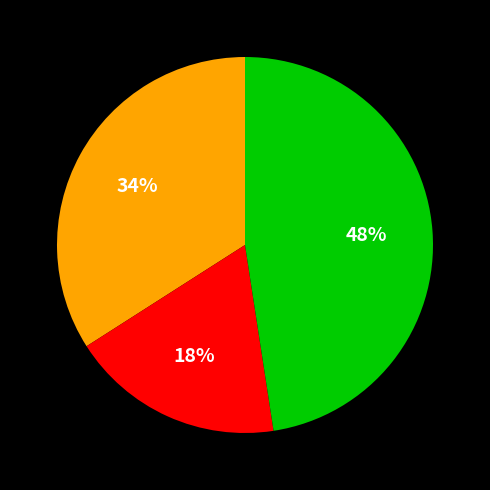

Is there any slice that represents more than half of the pie?

No